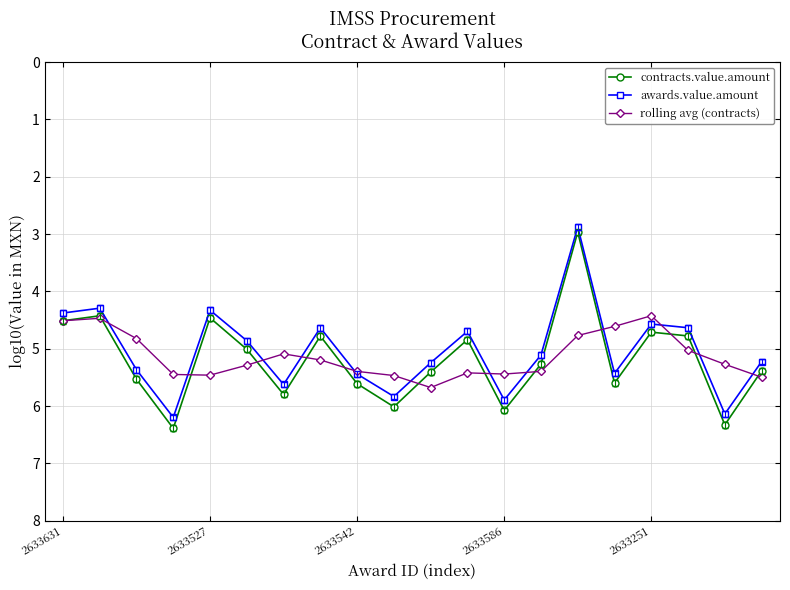

At how many categories does at least one series exceed 4?

20